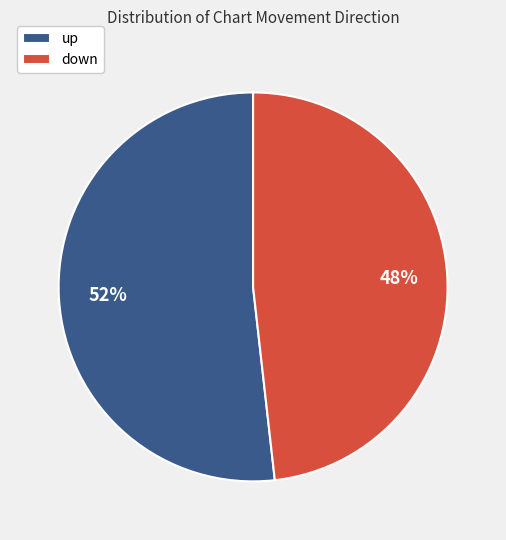

Which category has the biggest portion of the pie?

up